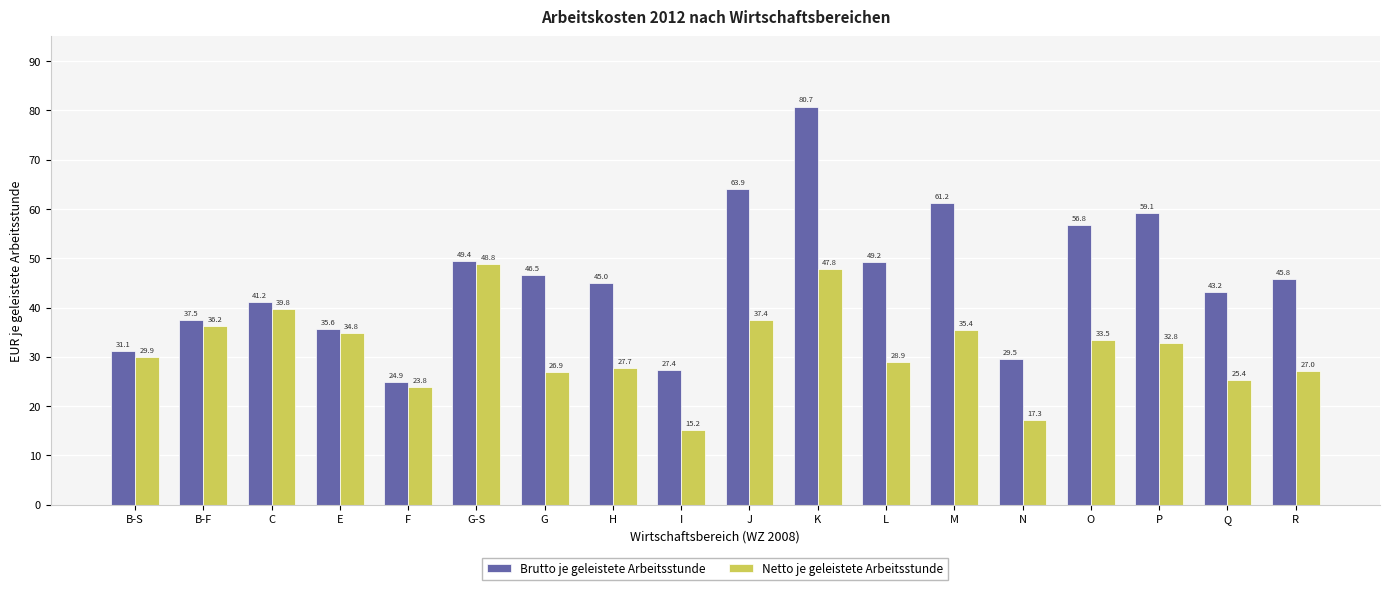

Are the bars horizontal?

No